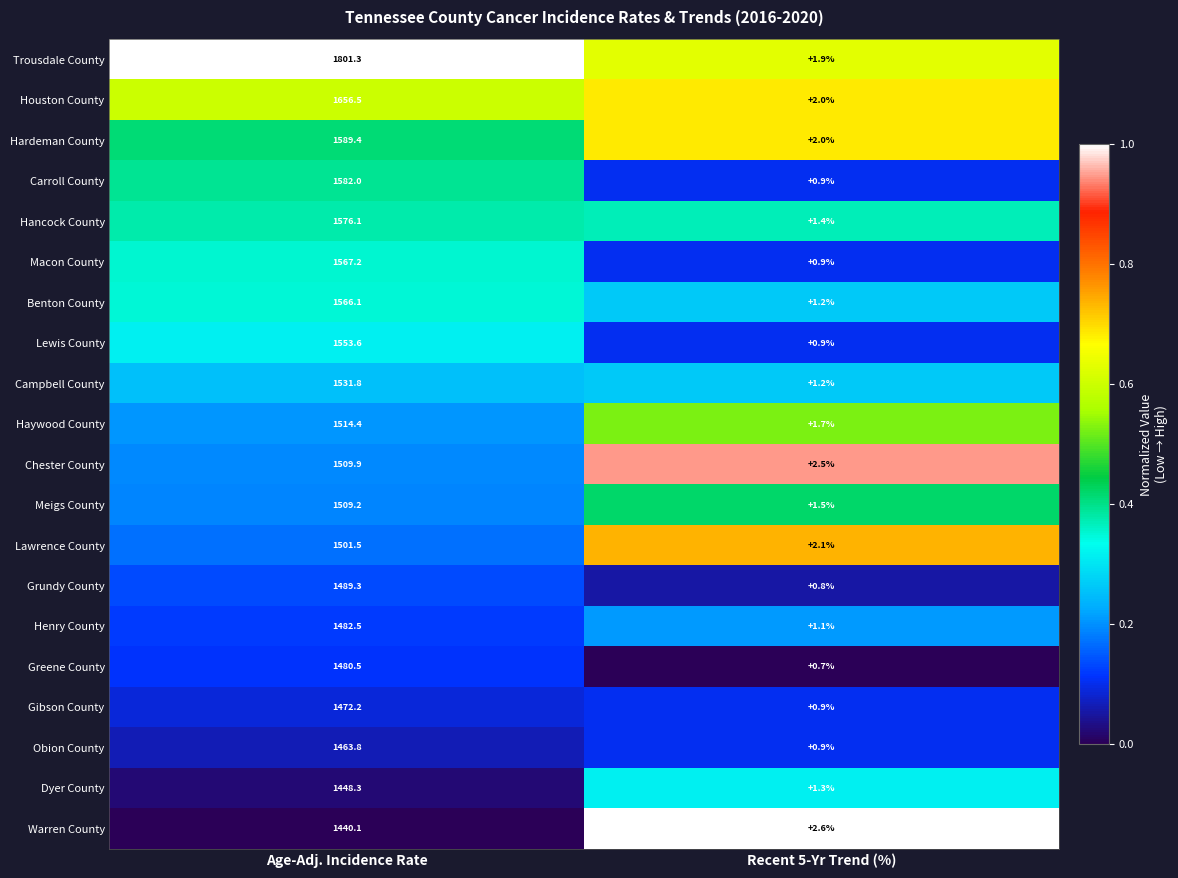

What is the minimum value shown in the chart?

0.7